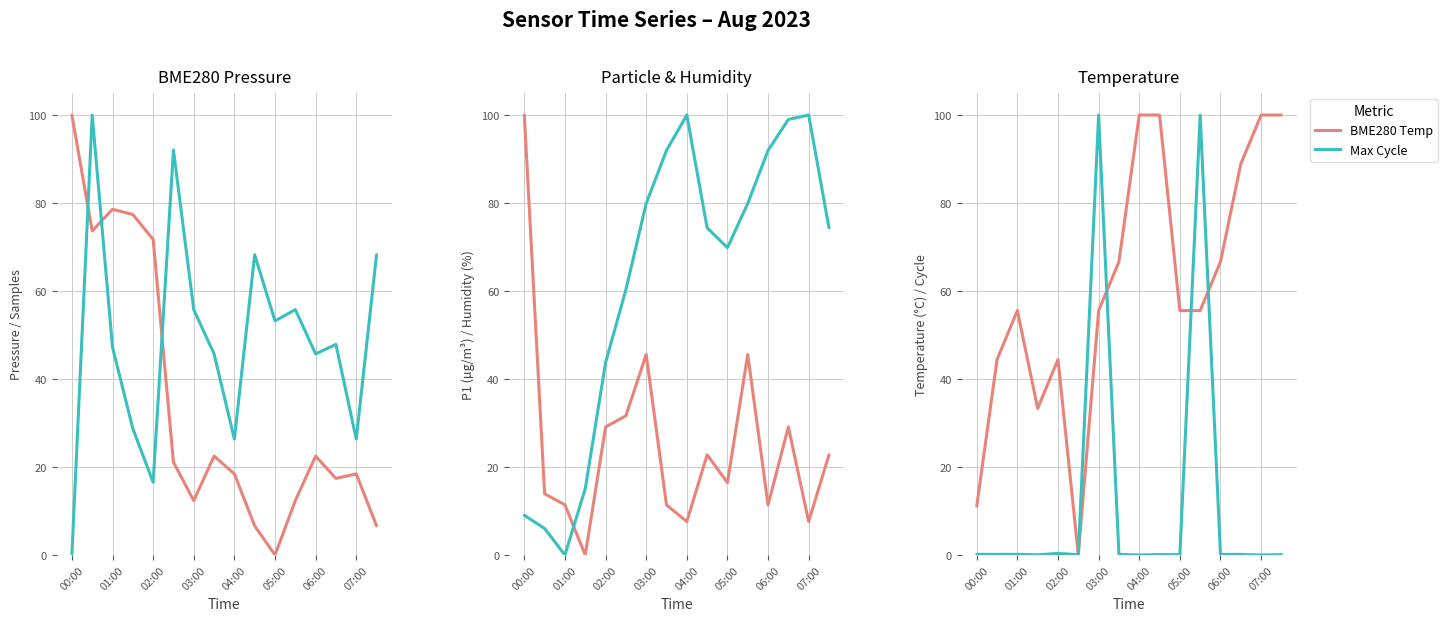

The Max Cycle series shows 29.5 at 03:00. True or false?

False